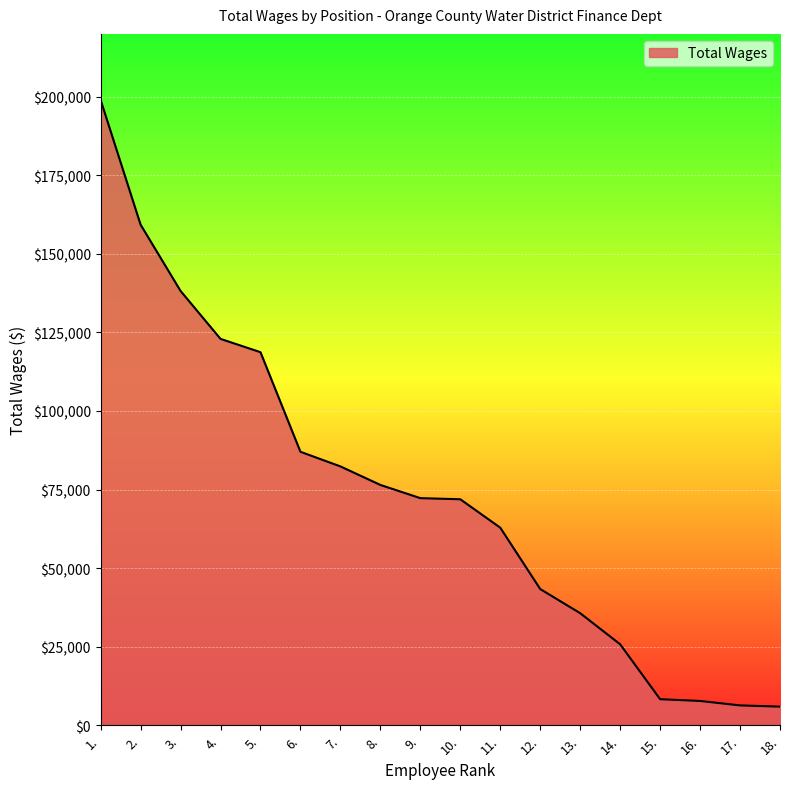

Which has a higher value, 13. or 12.?

12.